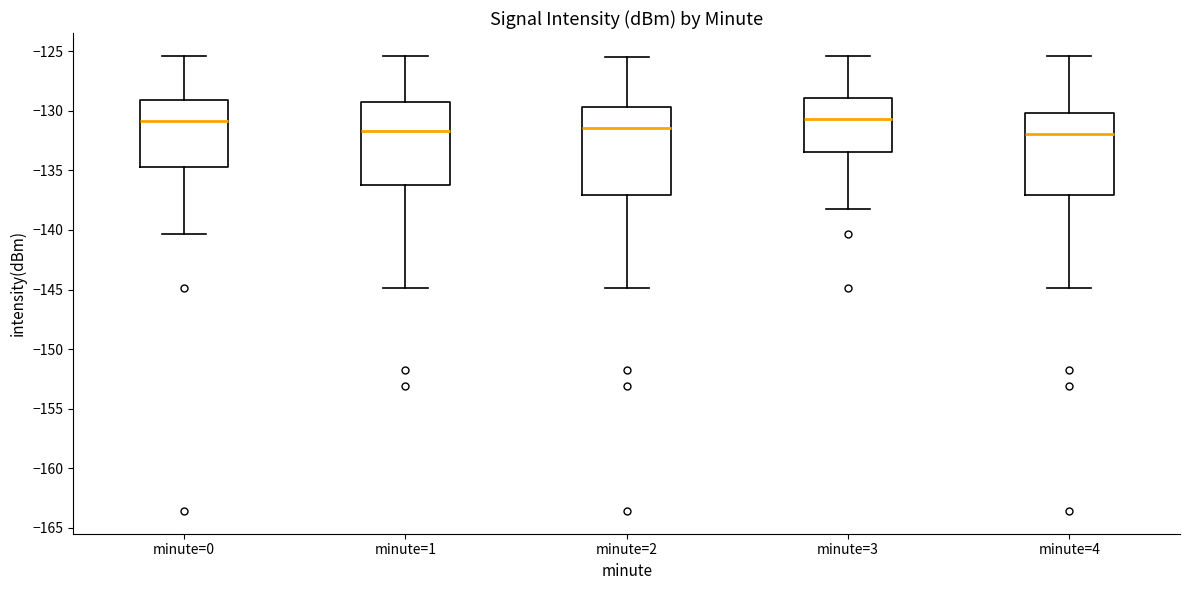

Where does the lower whisker of the box for minute=0 end on the y-axis? The values are not printed on the chart, so give them approximately, as read against the axis.

-140.5